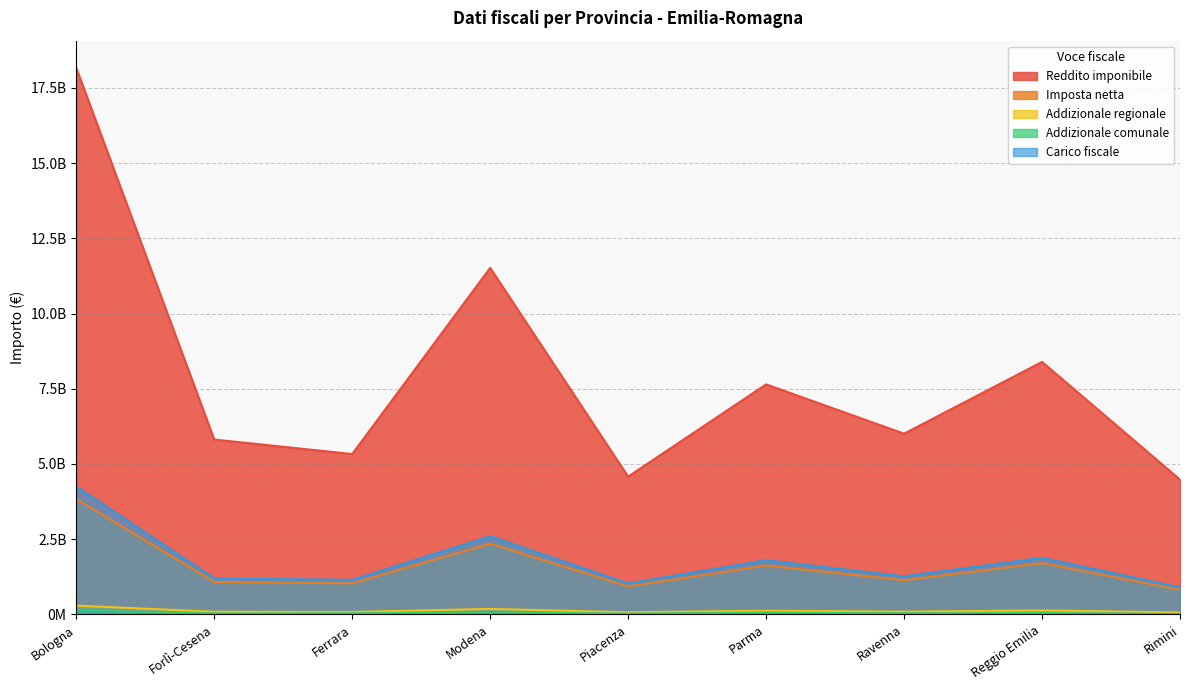

Which has a higher value, Modena or Bologna?

Bologna